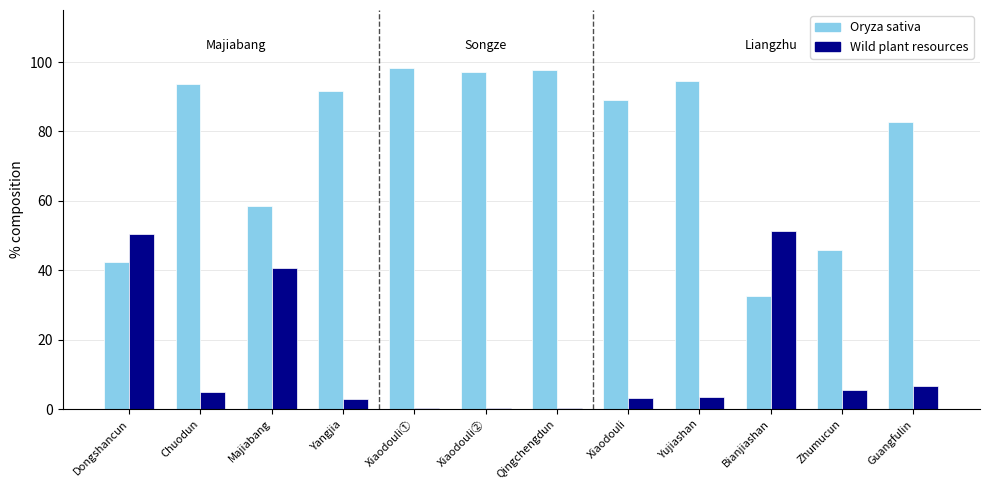

What is the highest value of the Oryza sativa series?

98.3